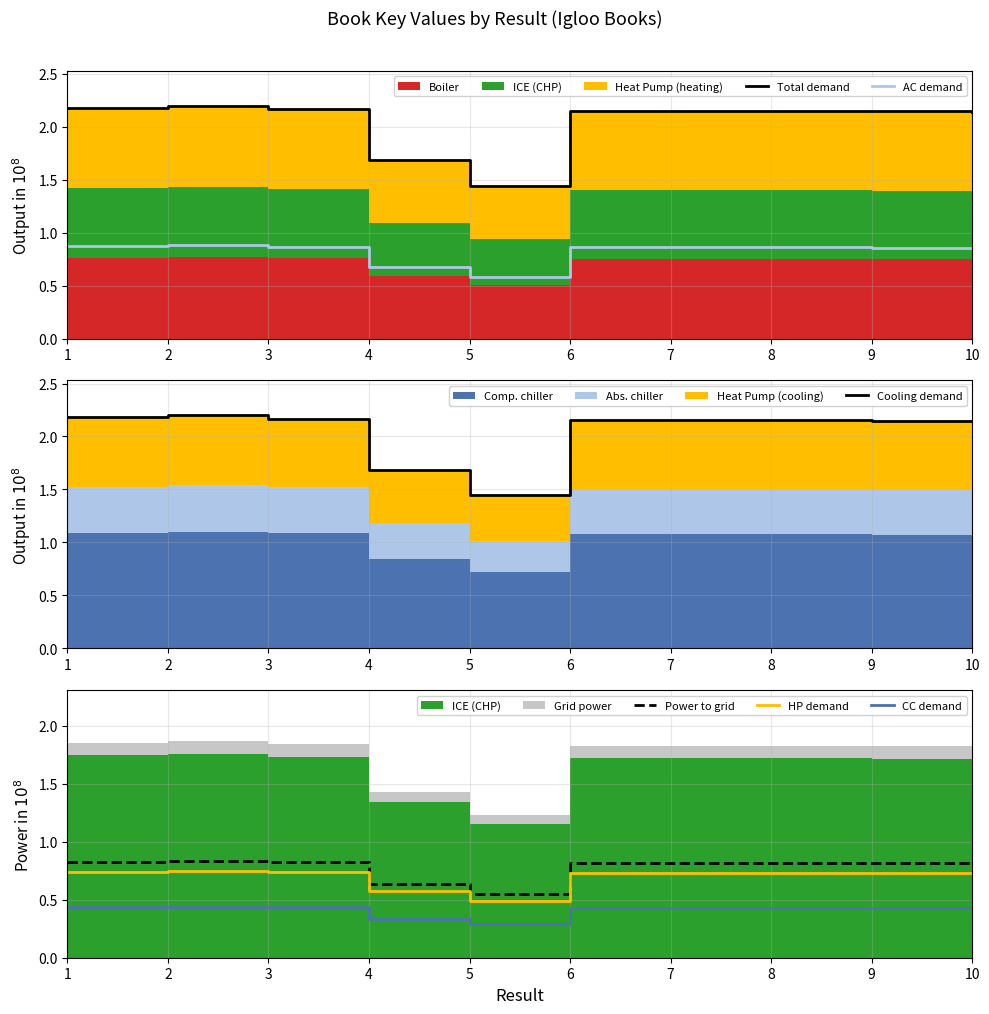

List the series in order of their peak value, lowest first.

CC demand, HP demand, Power to grid, AC demand, Total demand, Cooling demand